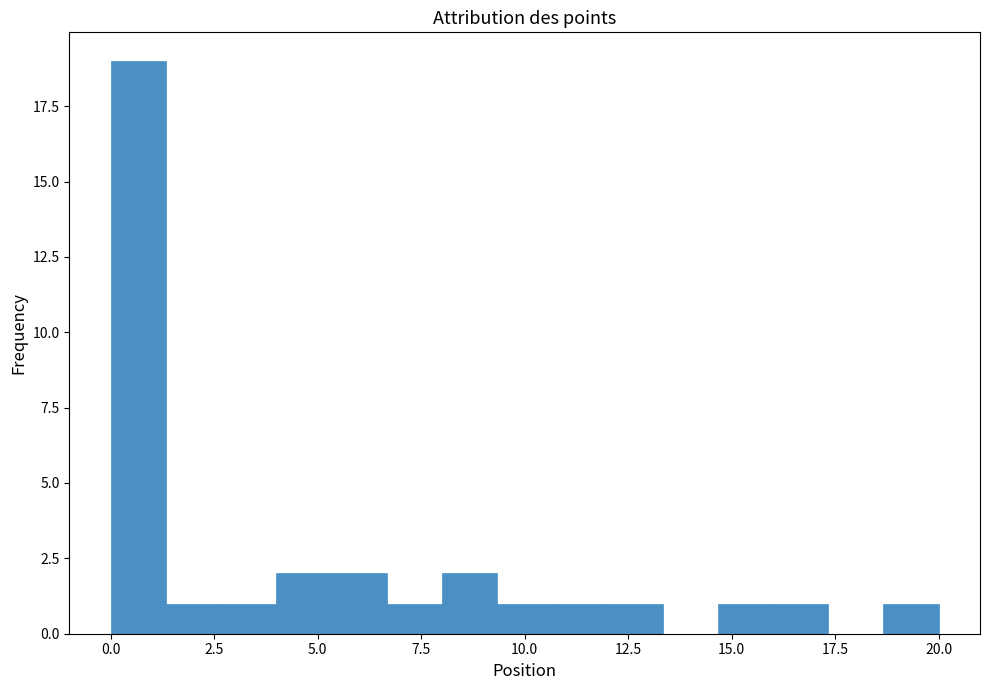

Around what value on the x-axis is the tallest bar? Give the approximate position of its centre, as read against the axis.

0.5